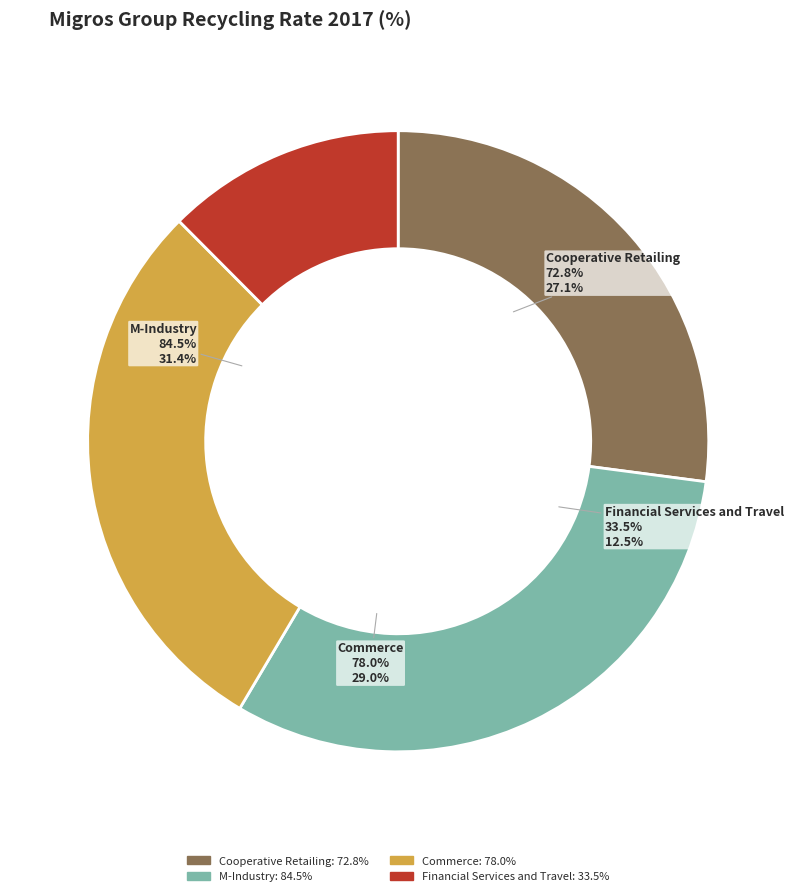

To the nearest percent, what is the difference between the largest and smallest slice percentages?

19%